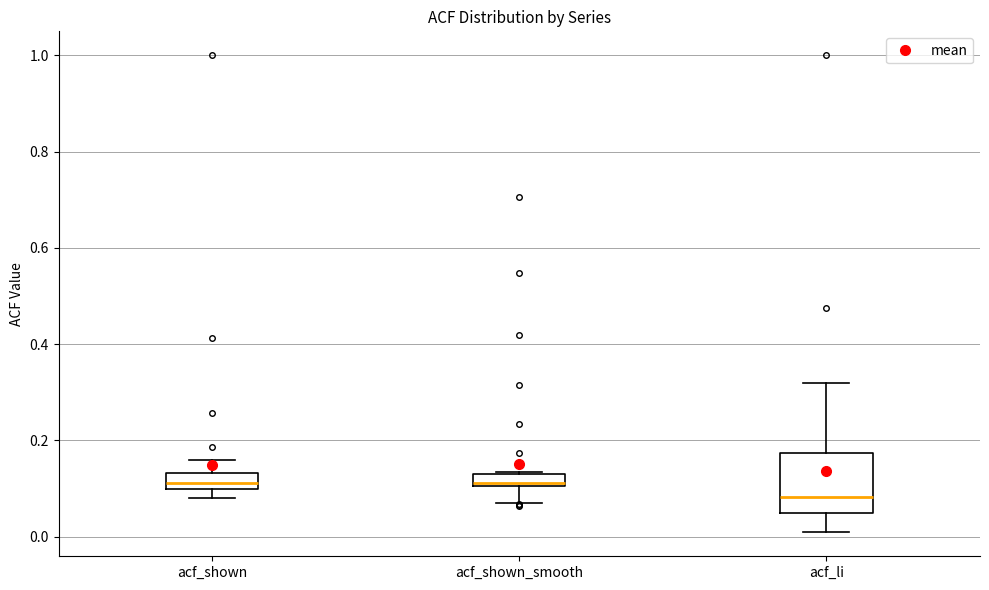

Comparing the boxes themselves (not the whiskers), which one is the tallest?

acf_li